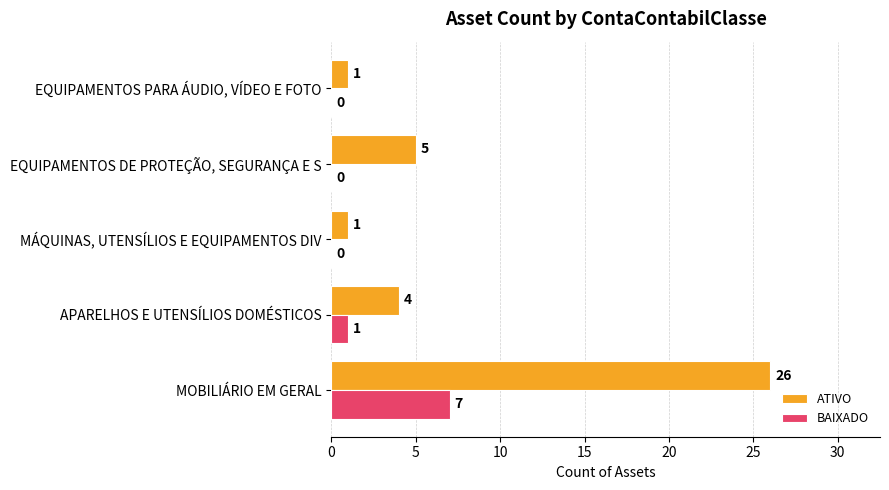

What is the sum of all BAIXADO values?

8